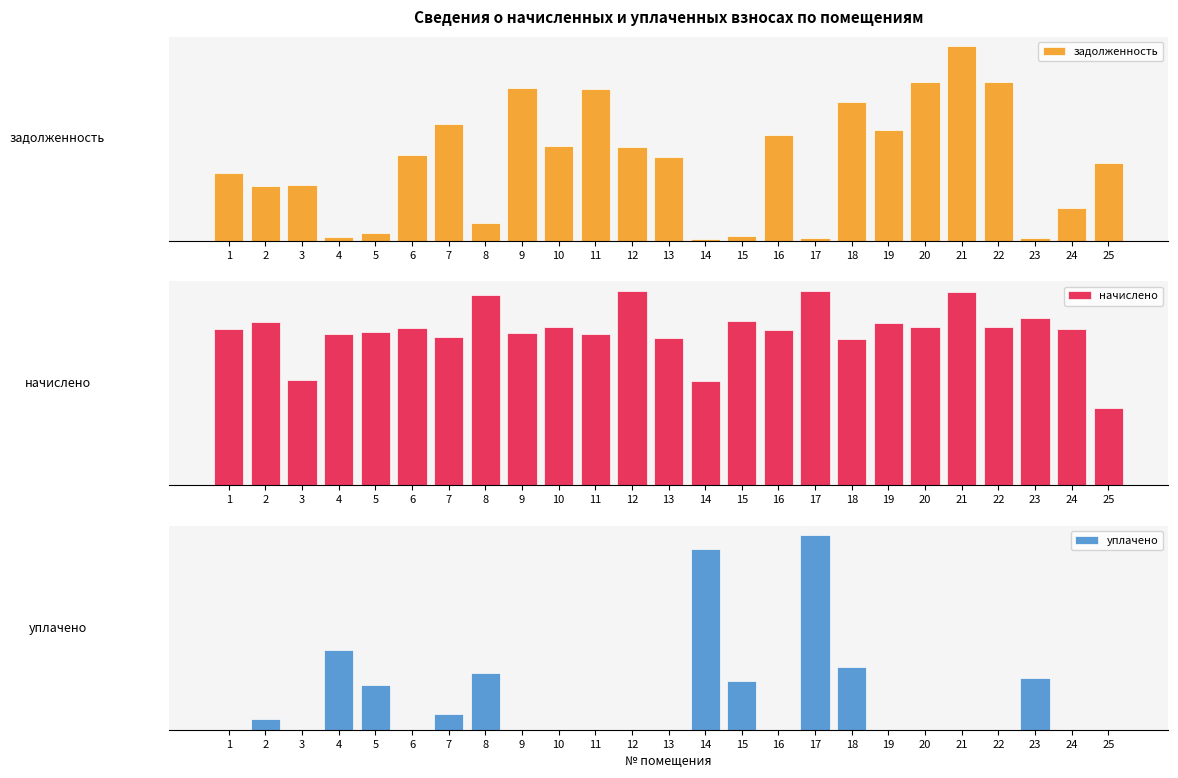

What is the value of the задолженность bar at the 13th from the left?

14710.2